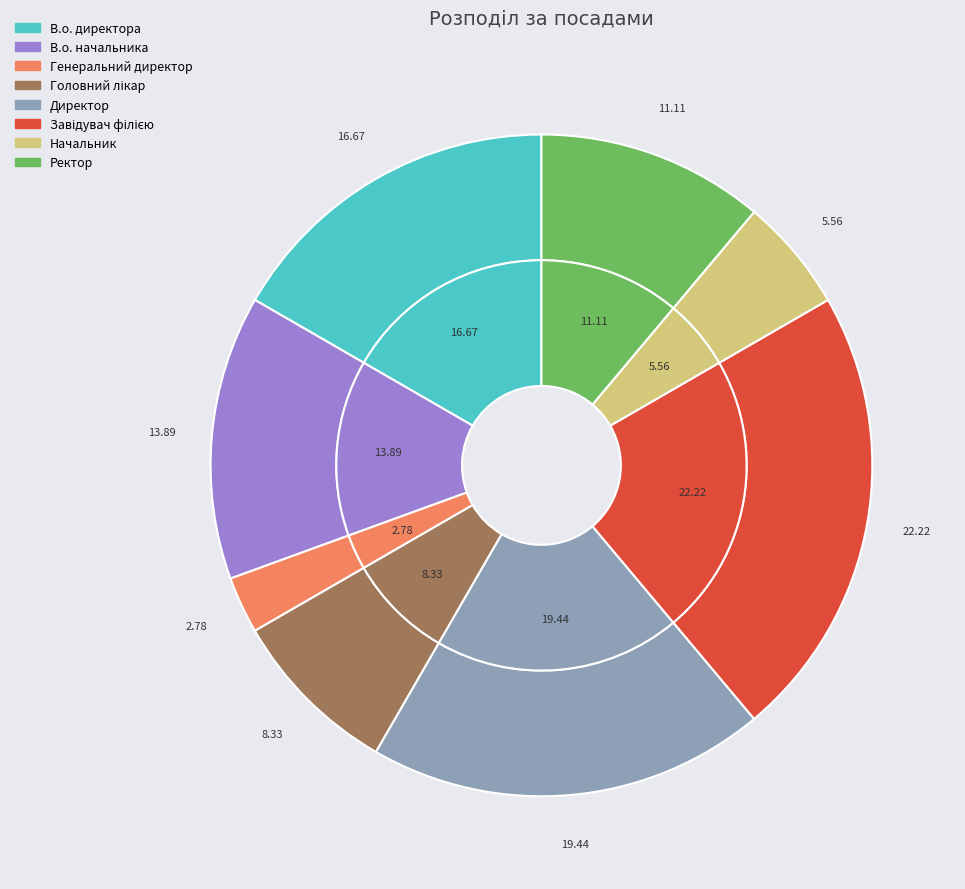

Which category has the biggest portion of the pie?

Завідувач філією